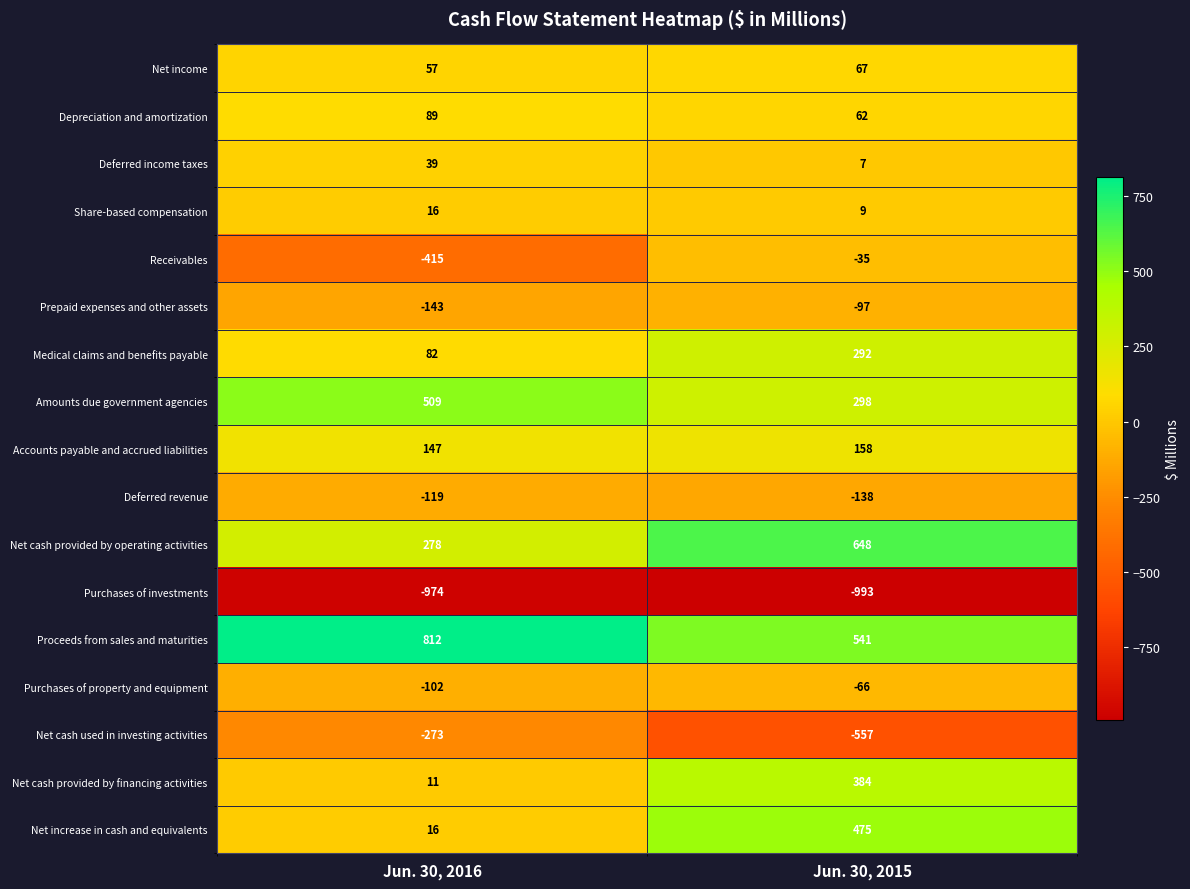

At which label does Medical claims and benefits payable reach its minimum?

Jun. 30, 2016